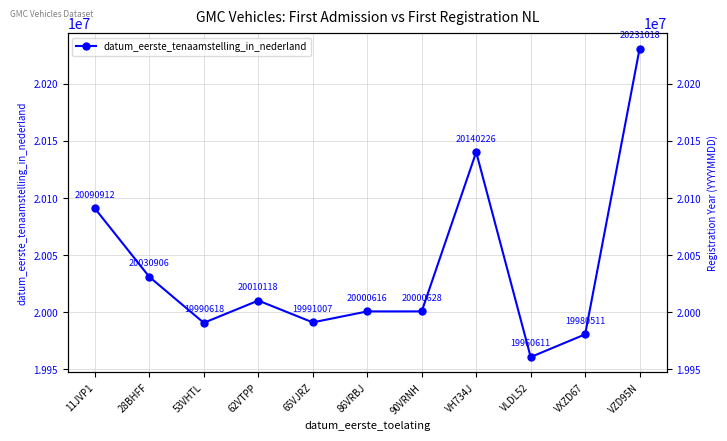

What is the difference between the maximum and second lowest values?

250507